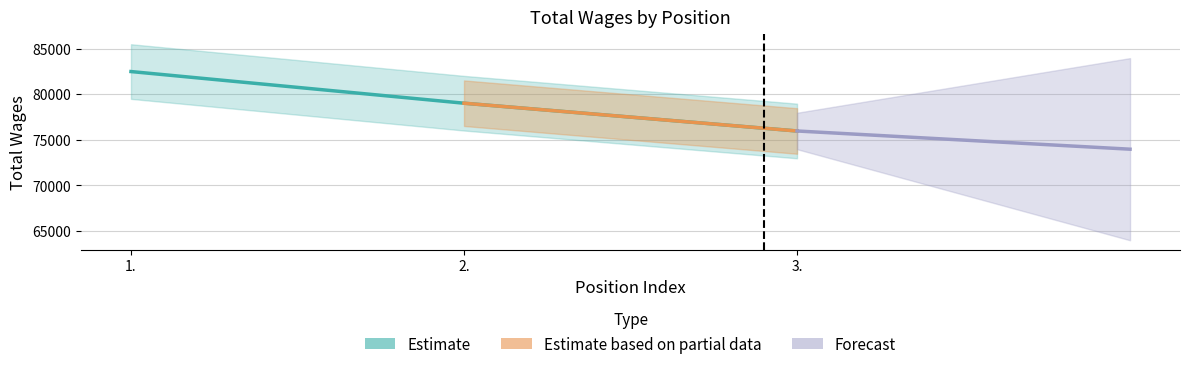

Where does the data first go above 79019?

1.